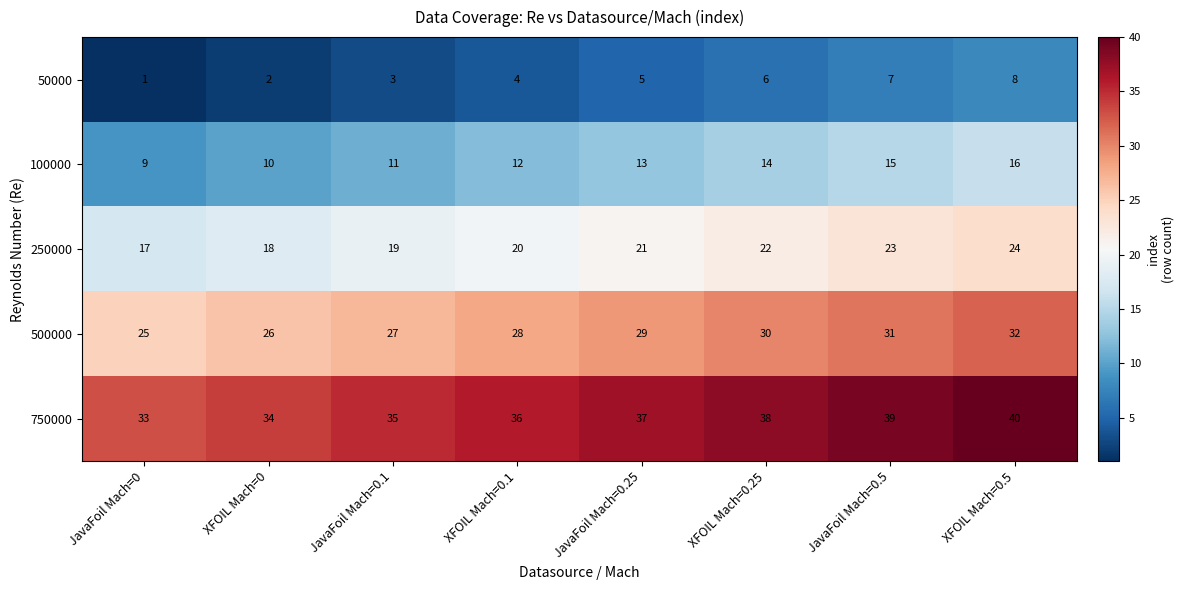

Count the 500000 values in the range 27 to 31.

5